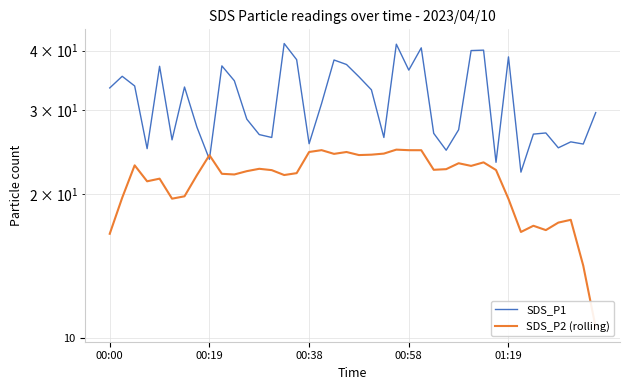

What value does the SDS_P2 (rolling) series have at 31?

22.5